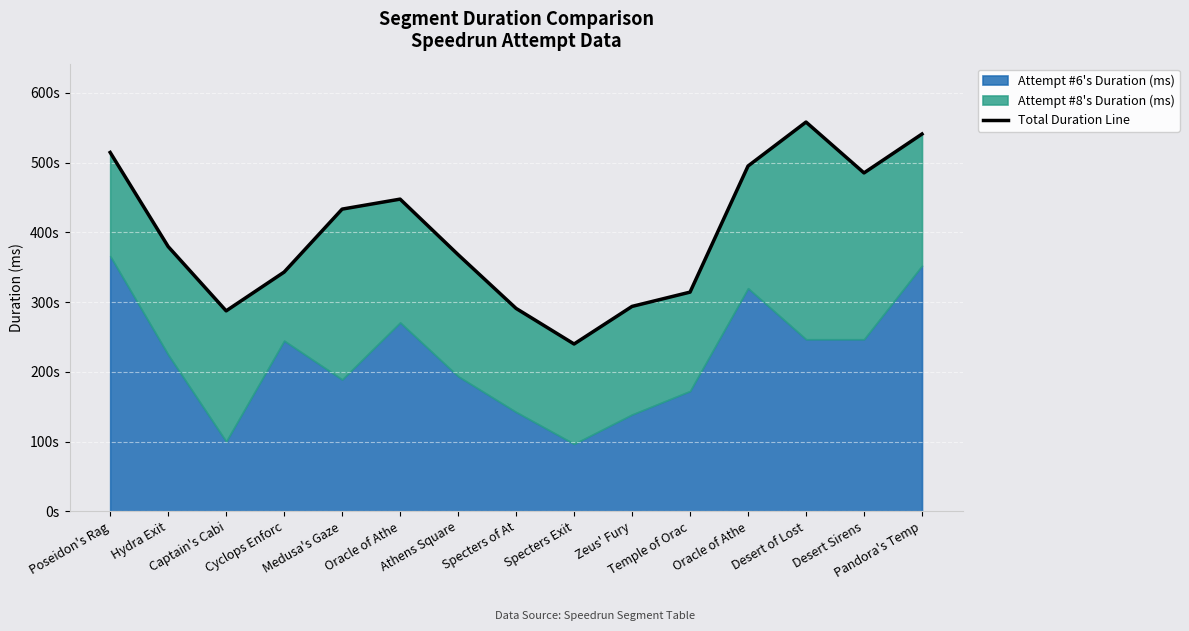

What is the difference between the second highest and minimum values?

301025